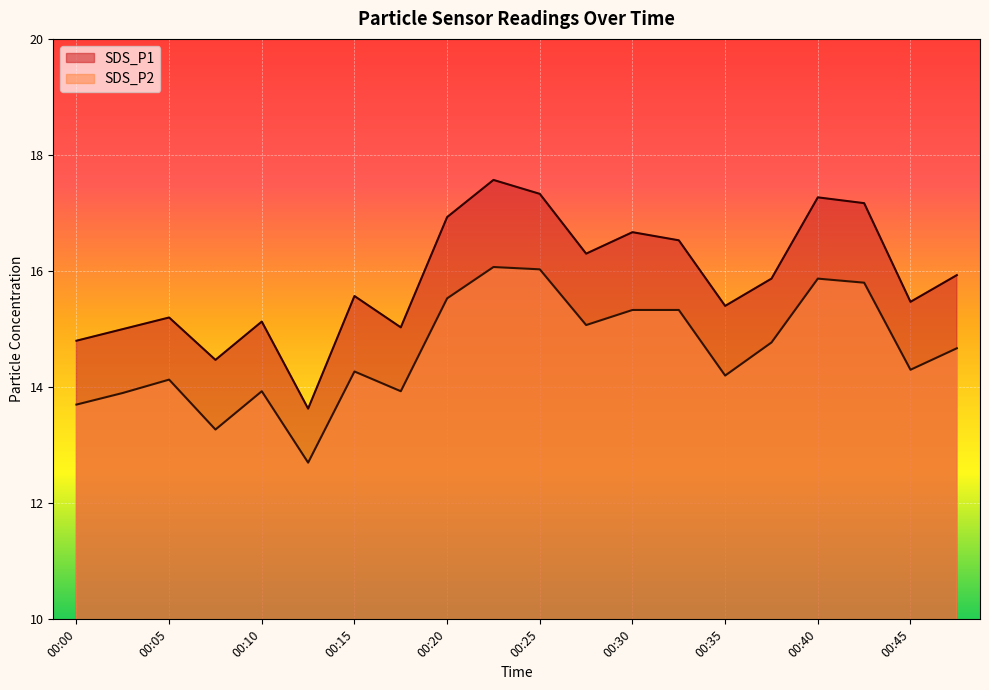

How many categories are shown in the chart?

20